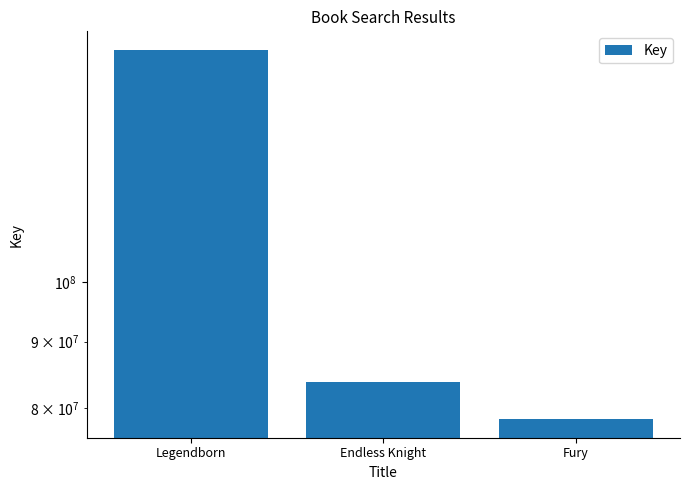

Are the bars horizontal?

No